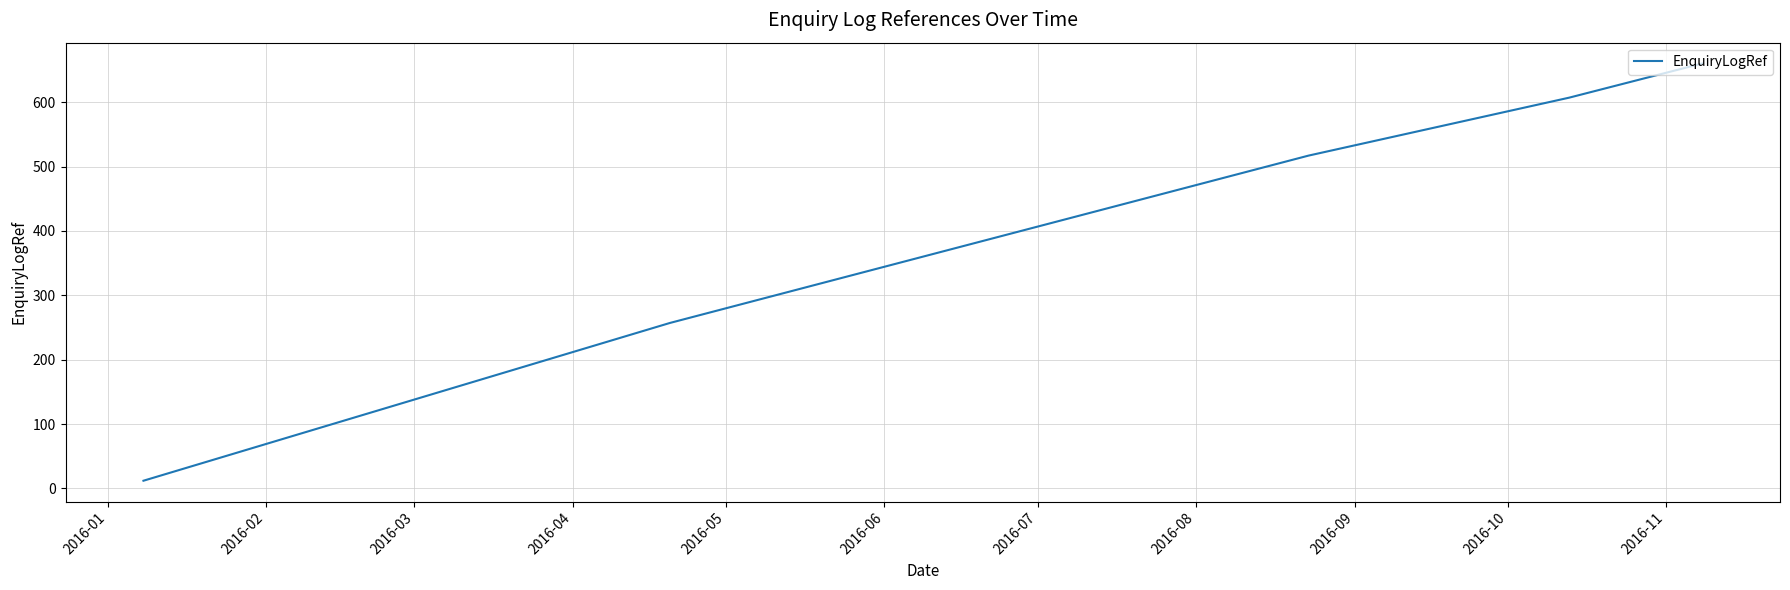

How many lines are shown in the chart?

1